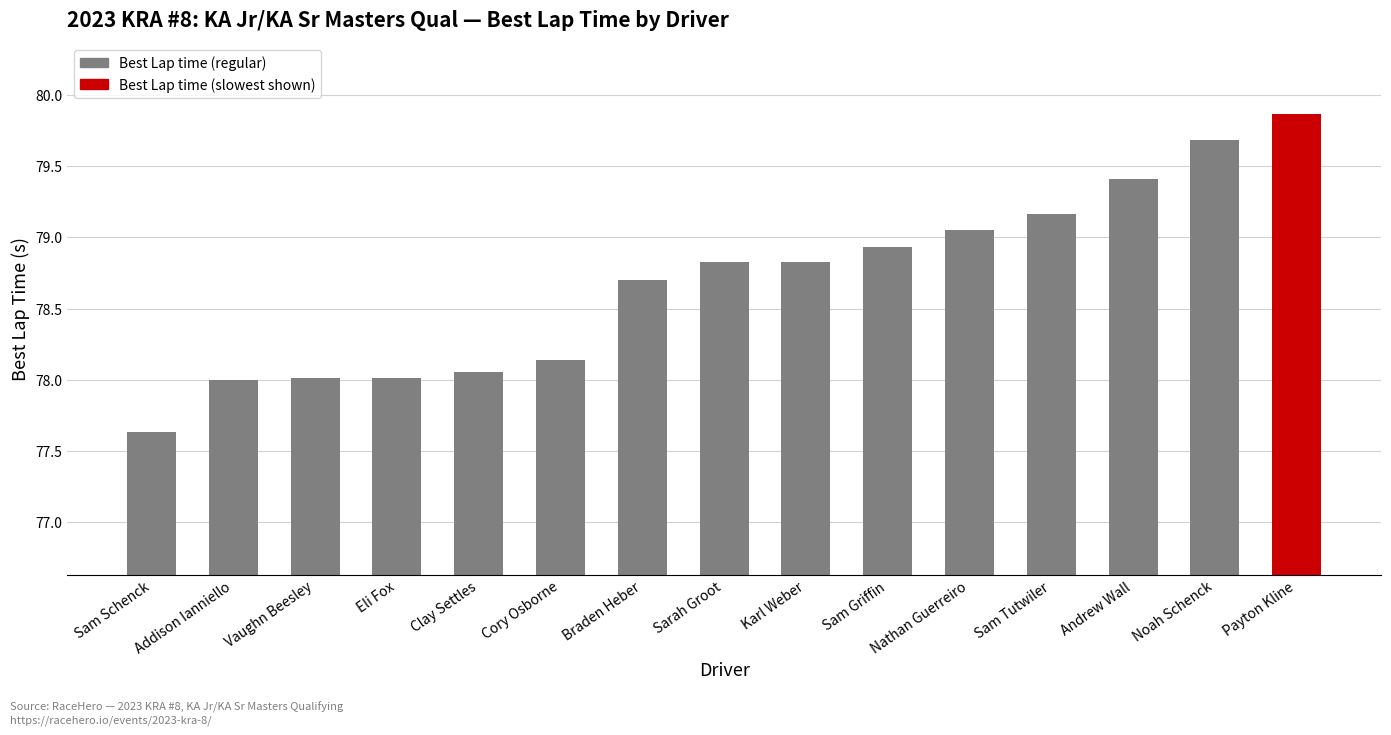

What is the smallest value displayed?

77.6